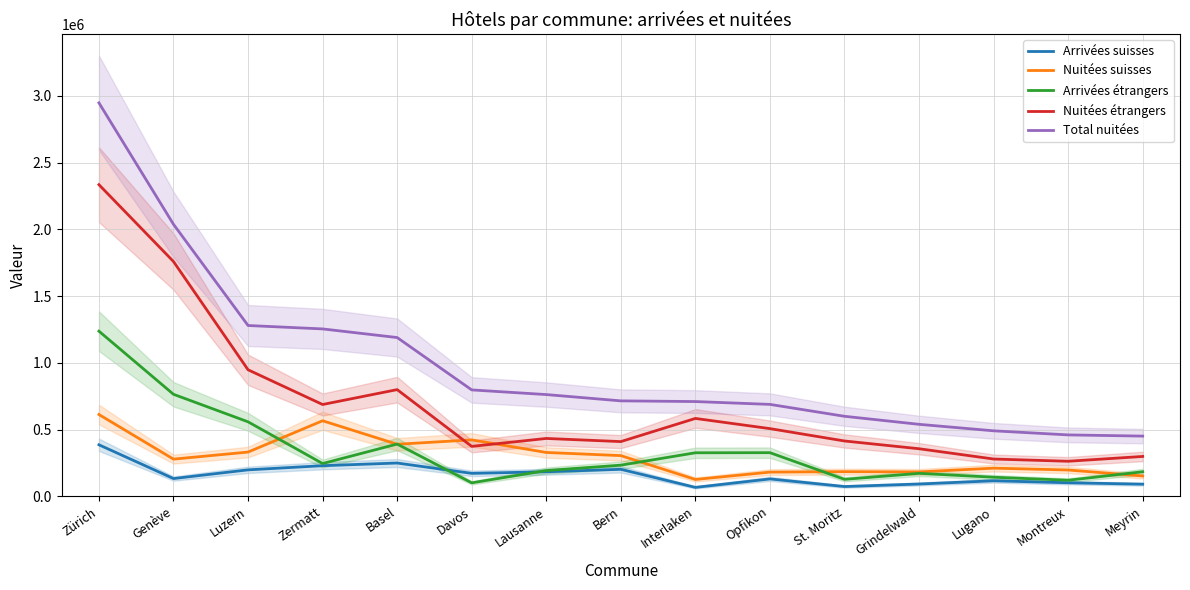

True or false: Arrivées suisses has a value of 151347 at Basel.

False